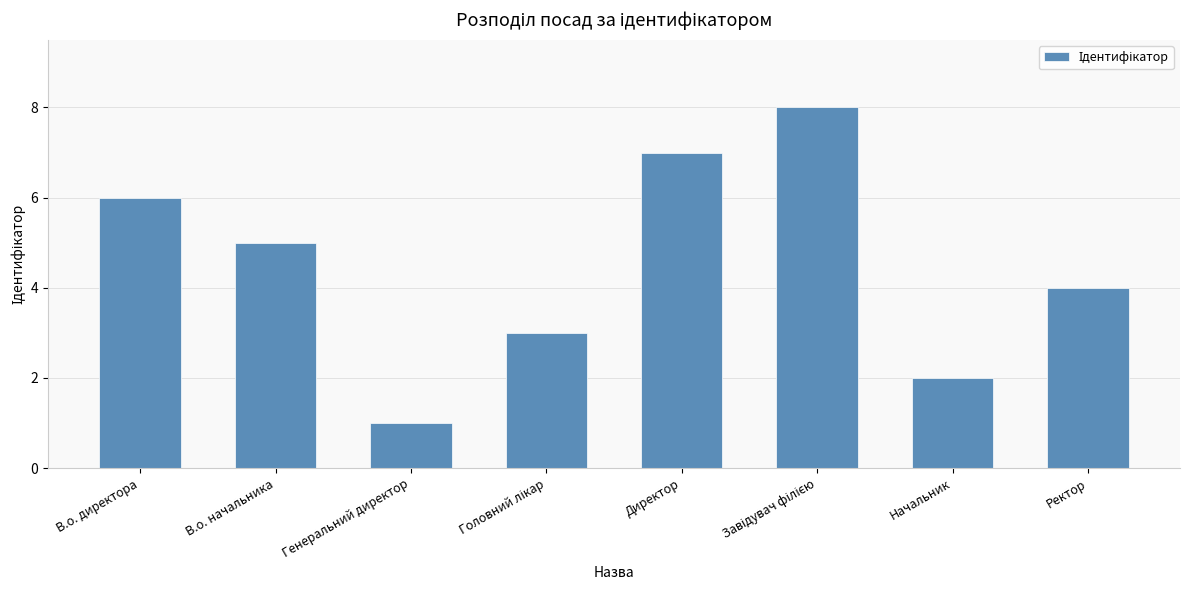

Reading right to left, list all the values displayed in this chart.

4	2	8	7	3	1	5	6